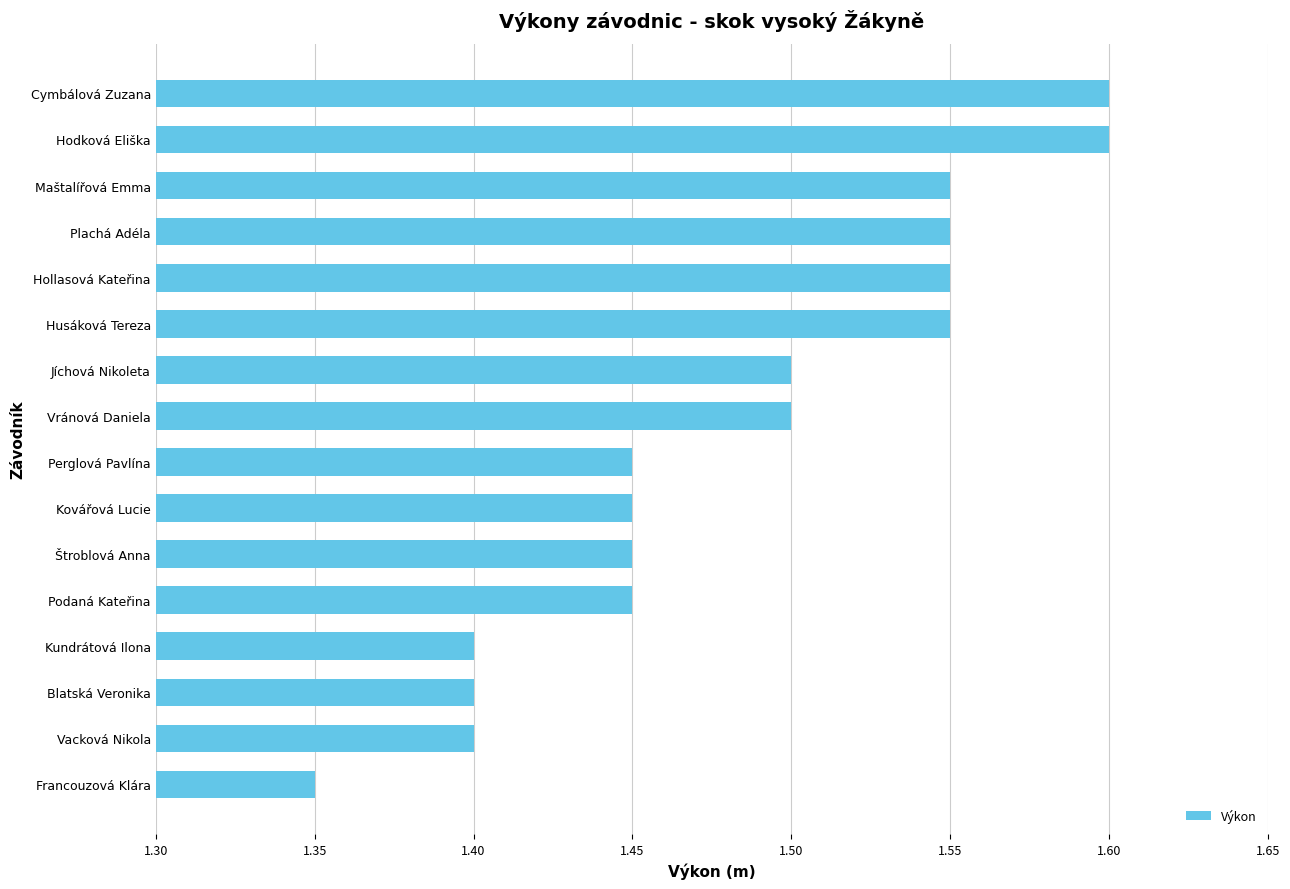

The value at Plachá Adéla is 1.6. True or false?

True